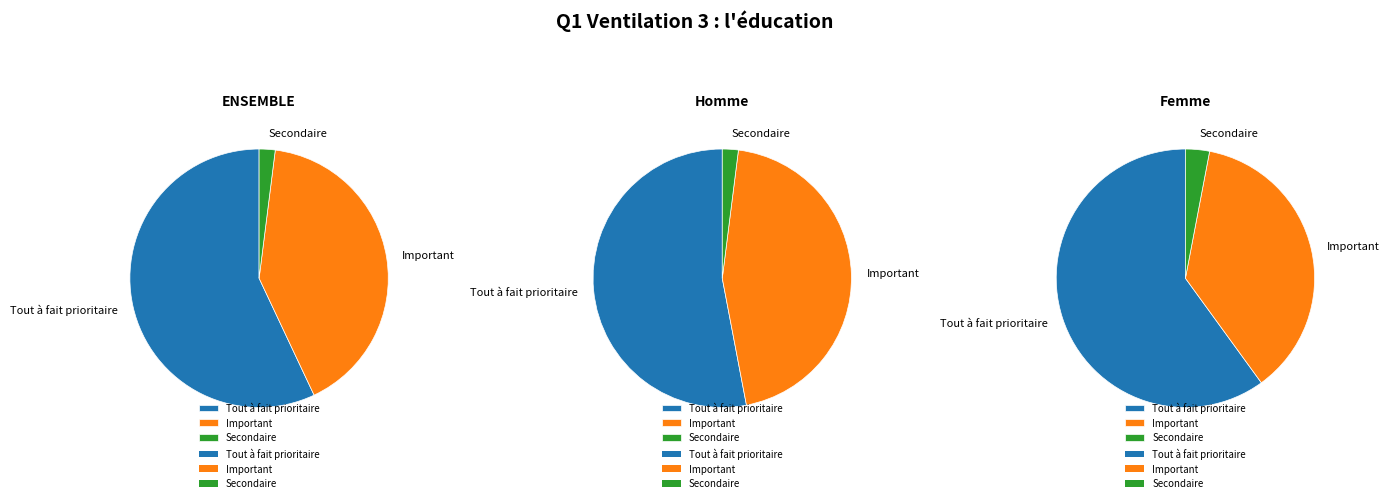

Is Tout à fait prioritaire the majority of the pie?

Yes